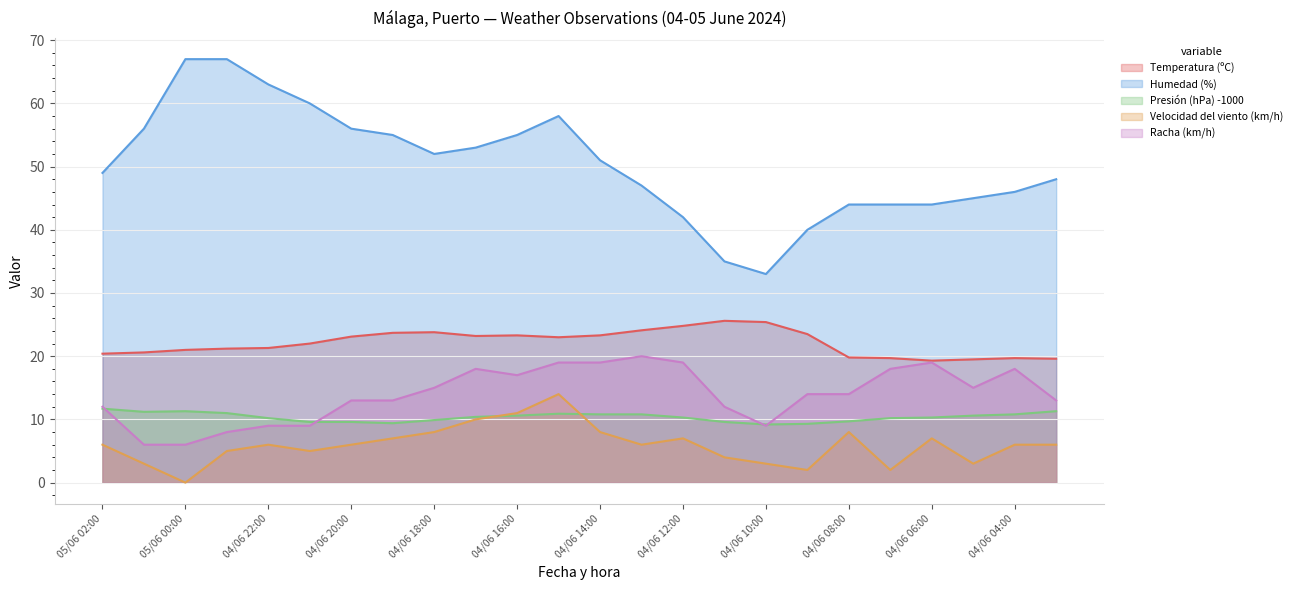

What is the total value across all series at 04/06 06:00?

99.6